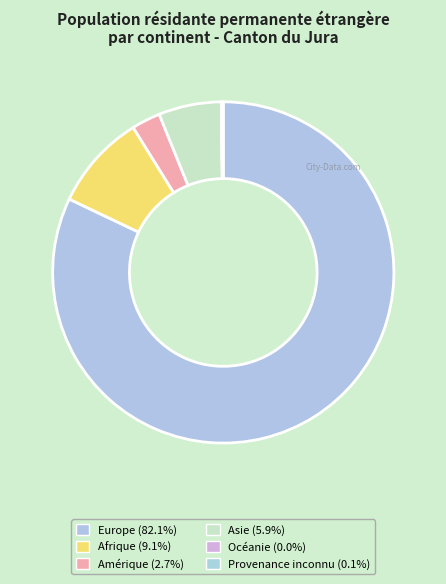

Which slice is the smallest?

Océanie